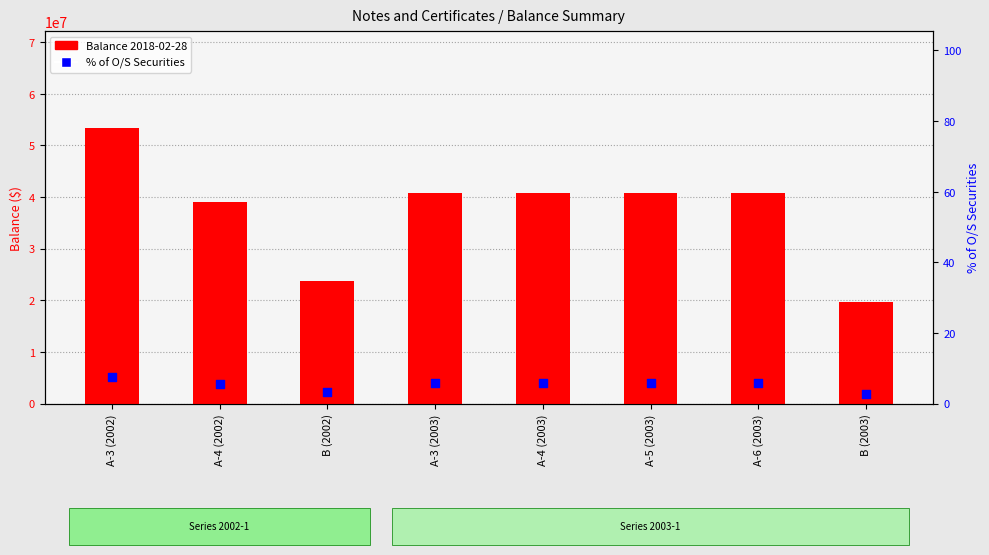

Which series has the widest spread of Y values?

Balance 2018-02-28